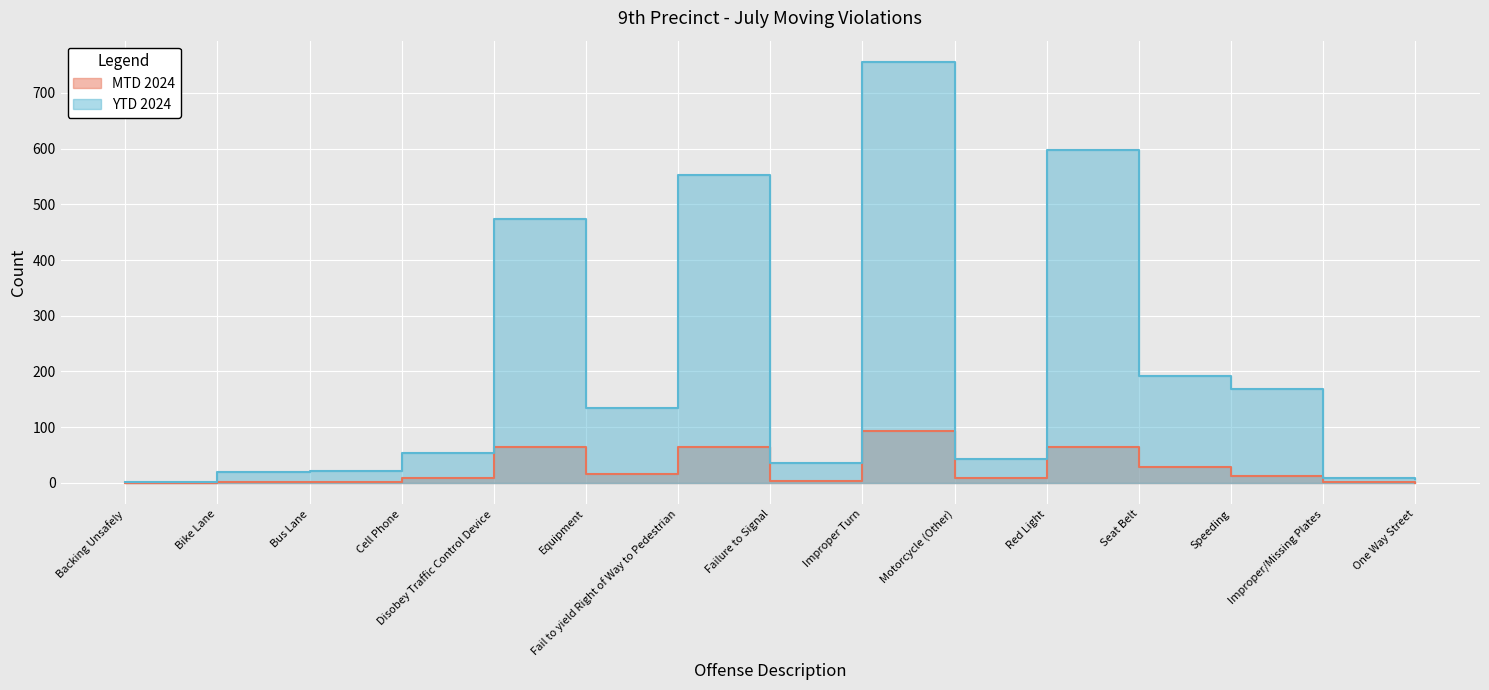

Which series has the largest total across all categories?

YTD 2024